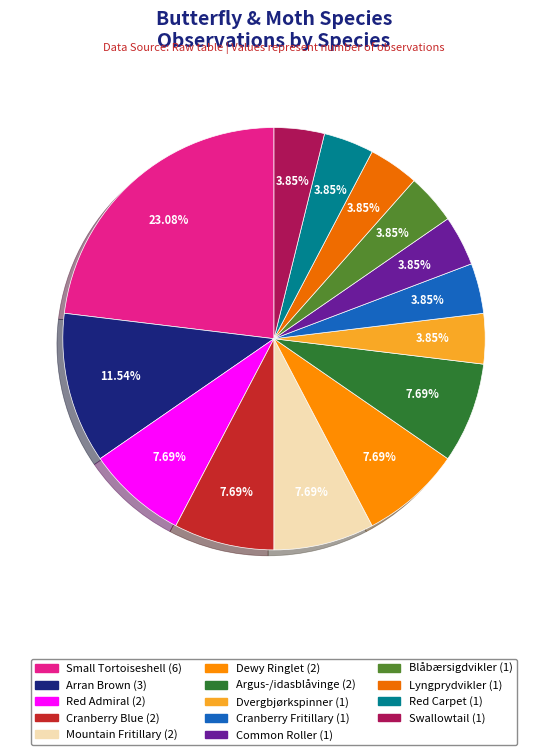

Rank the categories by value from highest to lowest.

Small Tortoiseshell, Arran Brown, Red Admiral, Cranberry Blue, Mountain Fritillary, Dewy Ringlet, Argus-/idasblåvinge, Dvergbjørkspinner, Cranberry Fritillary, Common Roller, Blåbærsigdvikler, Lyngprydvikler, Red Carpet, Swallowtail